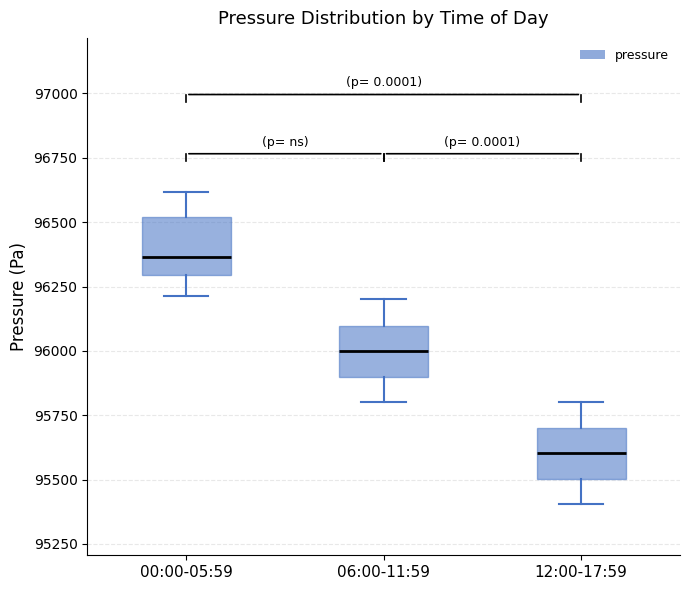

Reading left to right, read every box against the y-axis: the position of its median line, the range the box covers, and the ends of its whiskers. The values are not printed on the chart, so give them approximately, as read against the axis.

00:00-05:59: median 96350, box 96300 to 96500, whiskers 96200 to 96600
06:00-11:59: median 96000, box 95900 to 96100, whiskers 95800 to 96200
12:00-17:59: median 95600, box 95500 to 95700, whiskers 95400 to 95800